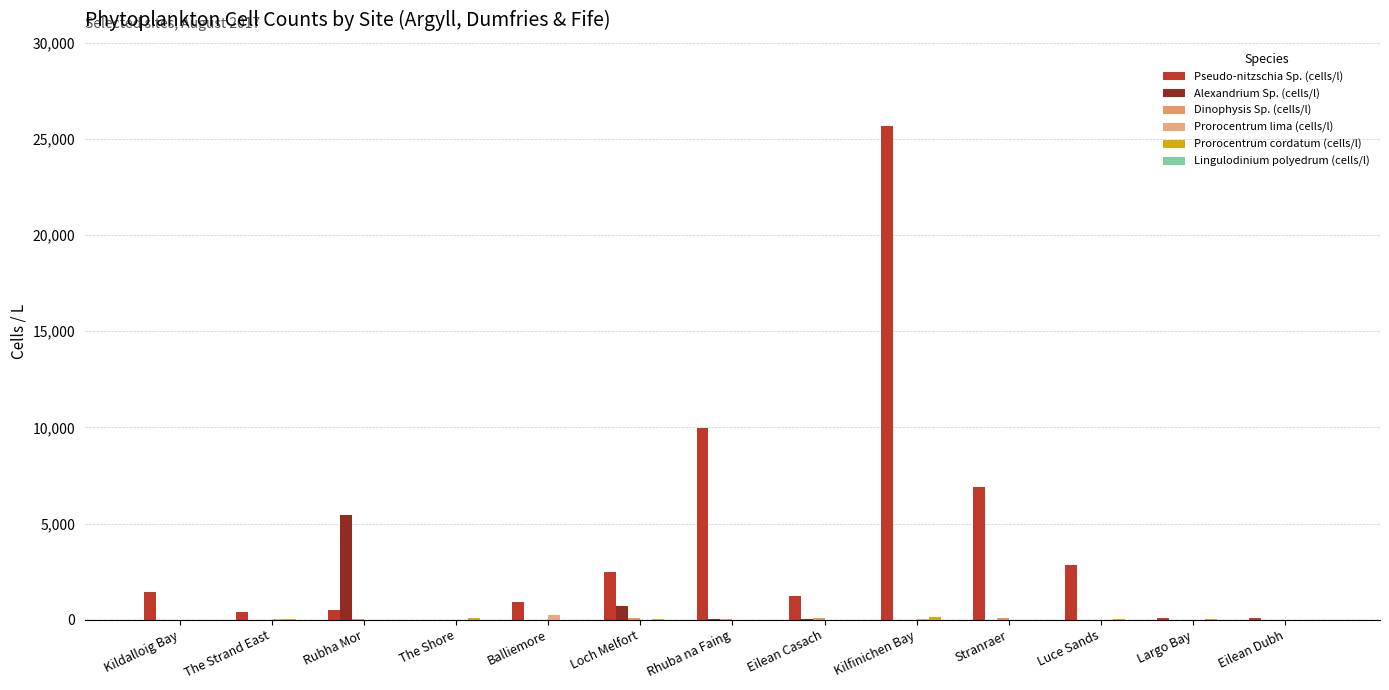

What is the label of the 1st bar from the right?

Eilean Dubh